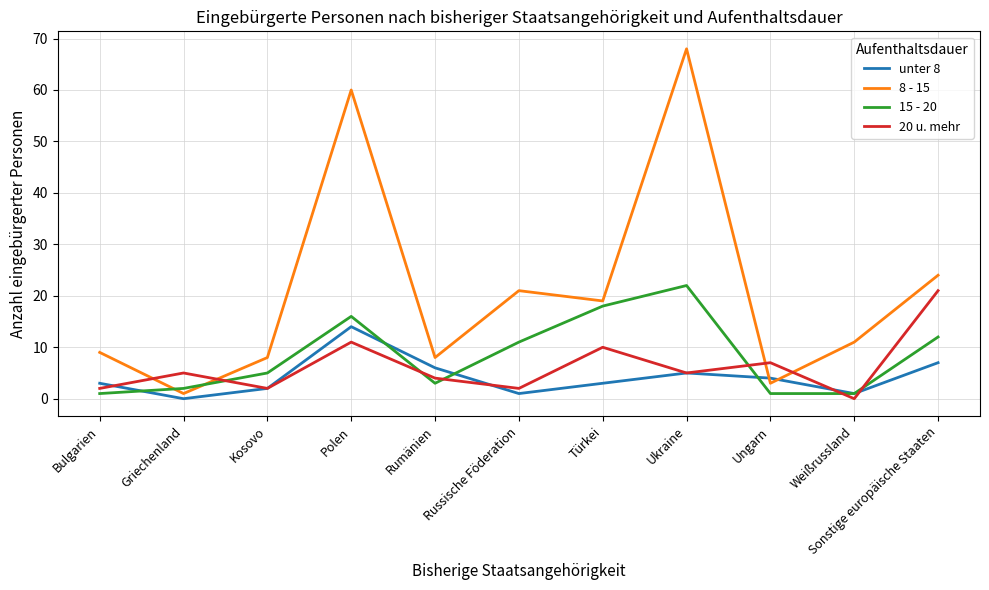

How many interior local valleys does the unter 8 series have?

3